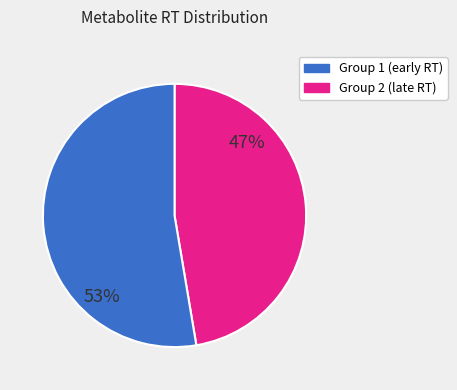

Is there any slice that represents more than half of the pie?

Yes